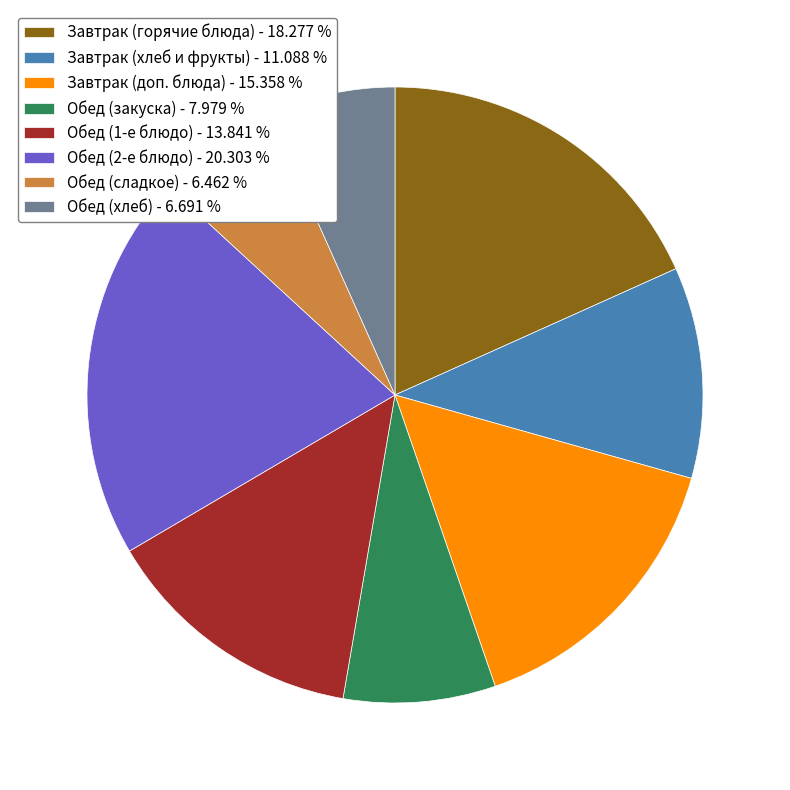

Is Завтрак (доп. блюда) - 15.358 % the majority of the pie?

No